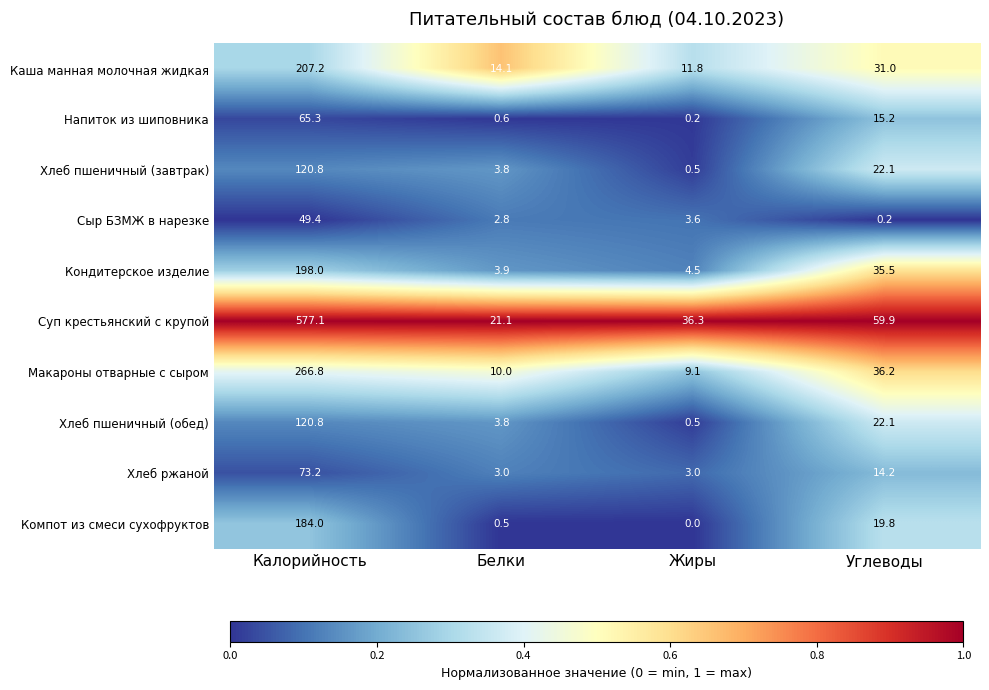

True or false: Напиток из шиповника has a value of 0.6 at Белки.

True